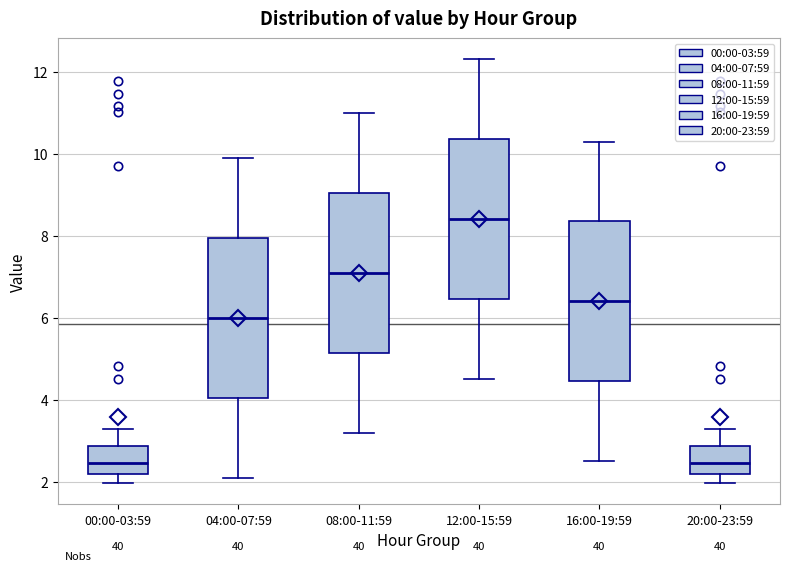

Which box has the highest median line?

12:00-15:59